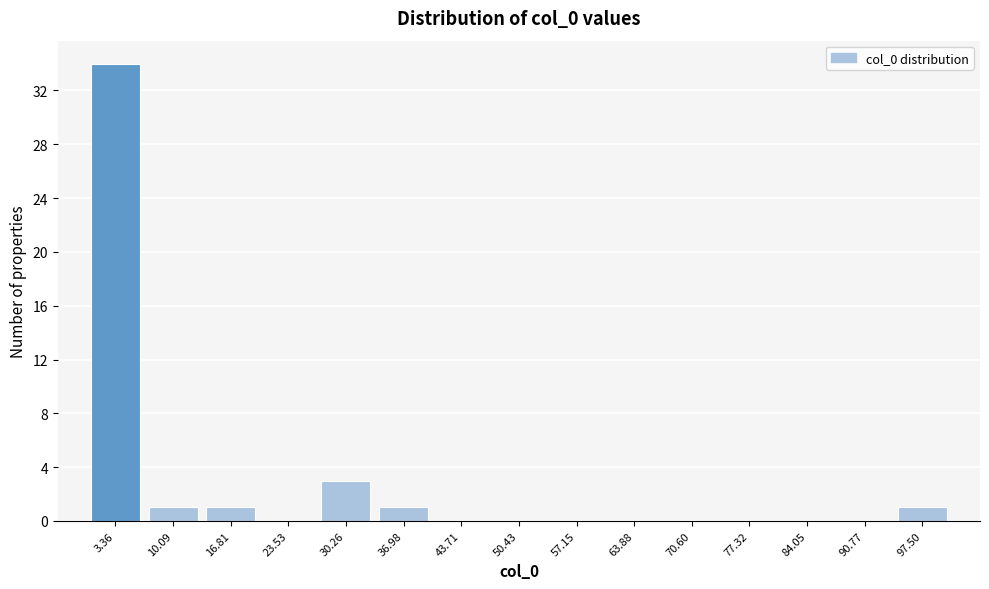

Reading left to right, transcribe this chart: for each bar, give the range it covers on the x-axis and its height. Neither the bar edges nor the heights are printed on the chart, so give them approximately, as read against the axes.

0 to 7: 34
7 to 13: 1
13 to 20: 1
20 to 27: 0
27 to 34: 3
34 to 40: 1
40 to 47: 0
47 to 54: 0
54 to 61: 0
61 to 67: 0
67 to 74: 0
74 to 81: 0
81 to 87: 0
87 to 94: 0
94 to 101: 1